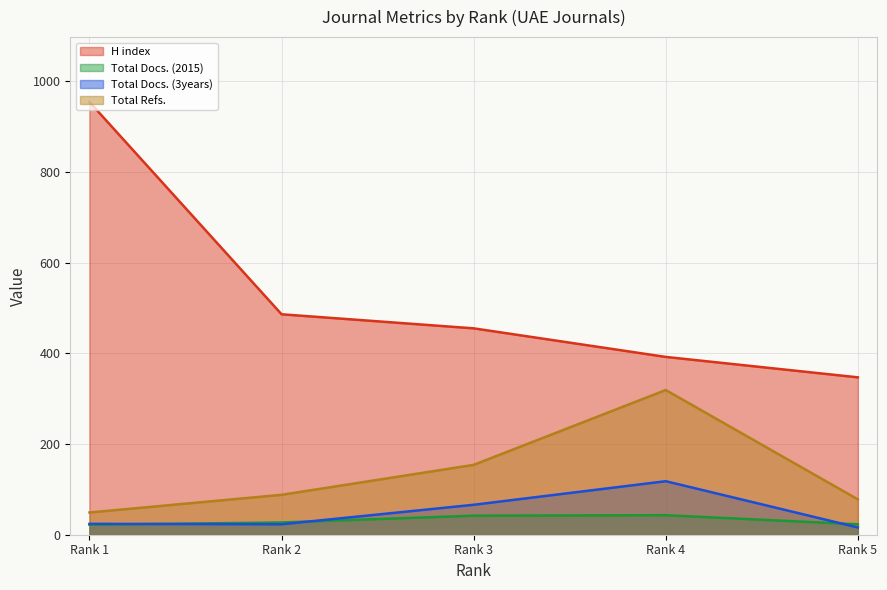

Which series has the largest range (max minus min)?

H index